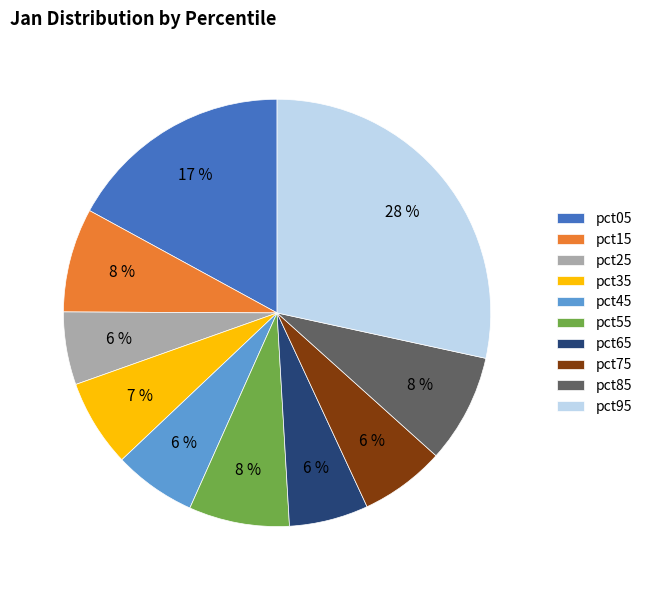

Which category has the biggest portion of the pie?

pct95